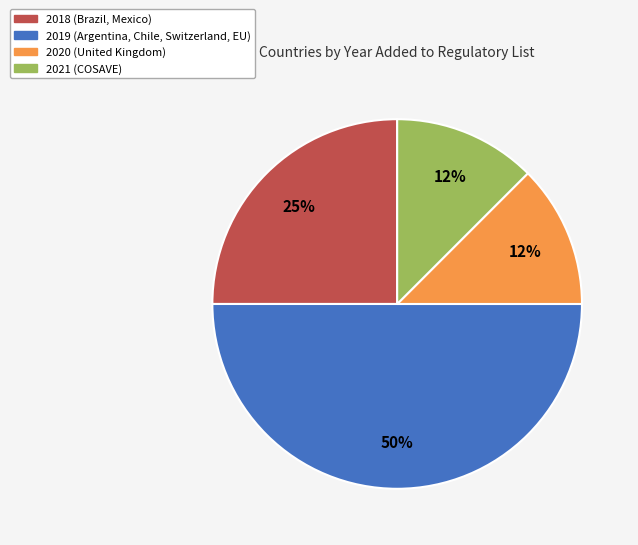

To the nearest percent, what is the average slice percentage?

25%